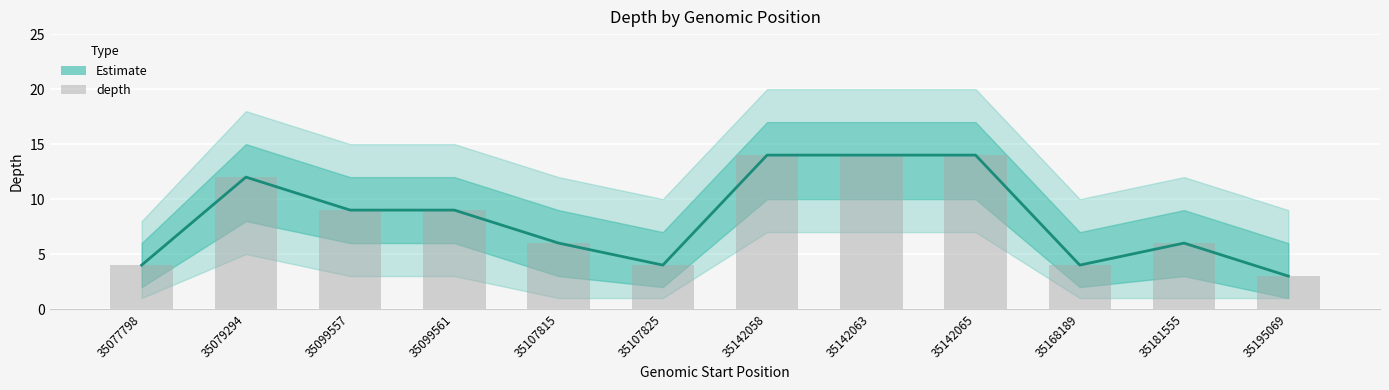

Rank the categories by value from highest to lowest.

35142058, 35142063, 35142065, 35079294, 35099557, 35099561, 35107815, 35181555, 35077798, 35107825, 35168189, 35195069